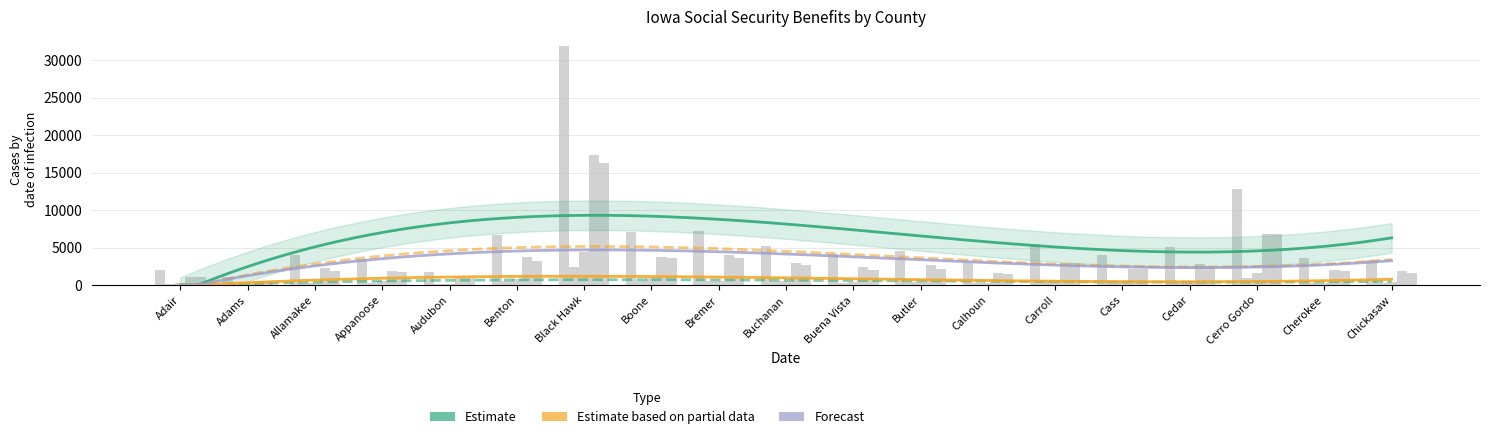

What position from the right is Black Hawk?

13